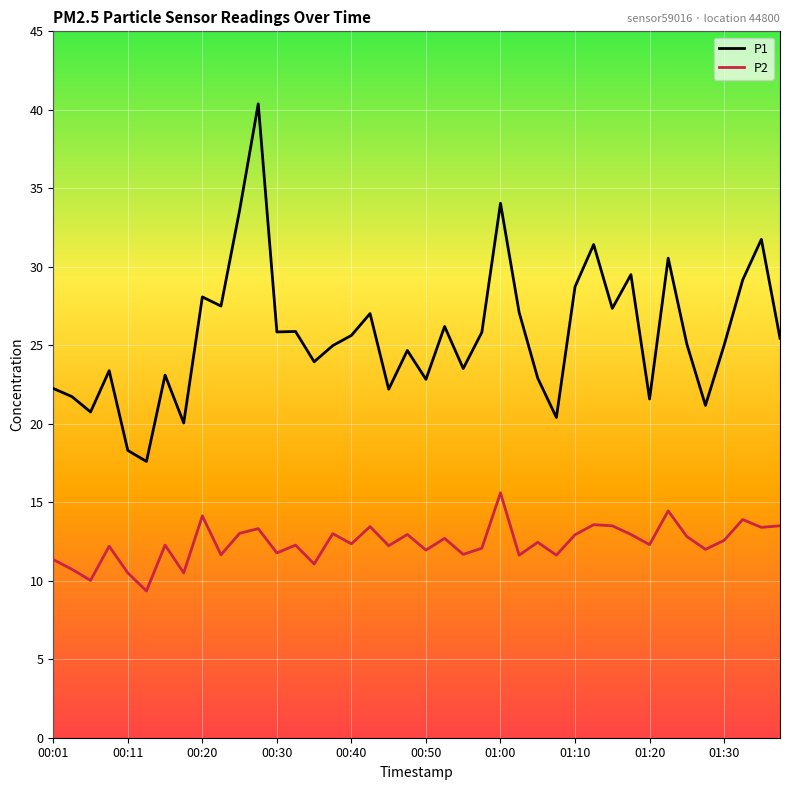

Does the chart display data point markers on the line(s)?

No